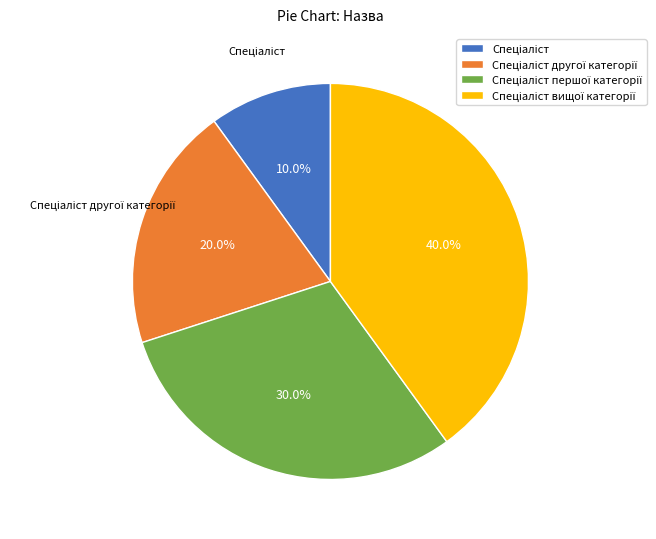

Does any single category account for the majority?

No